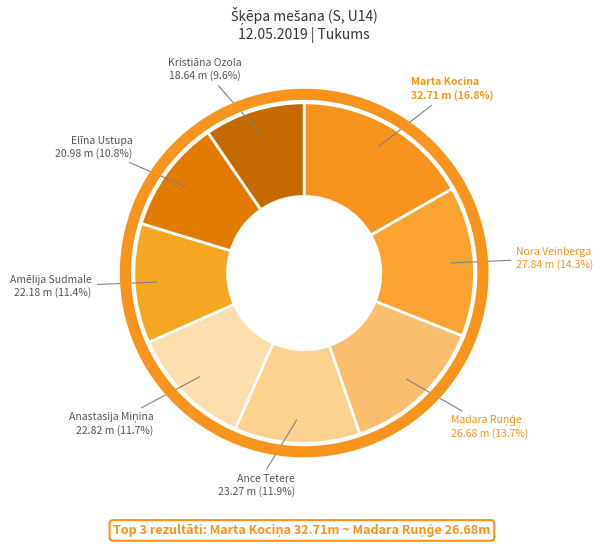

Is there any slice that represents more than half of the pie?

No